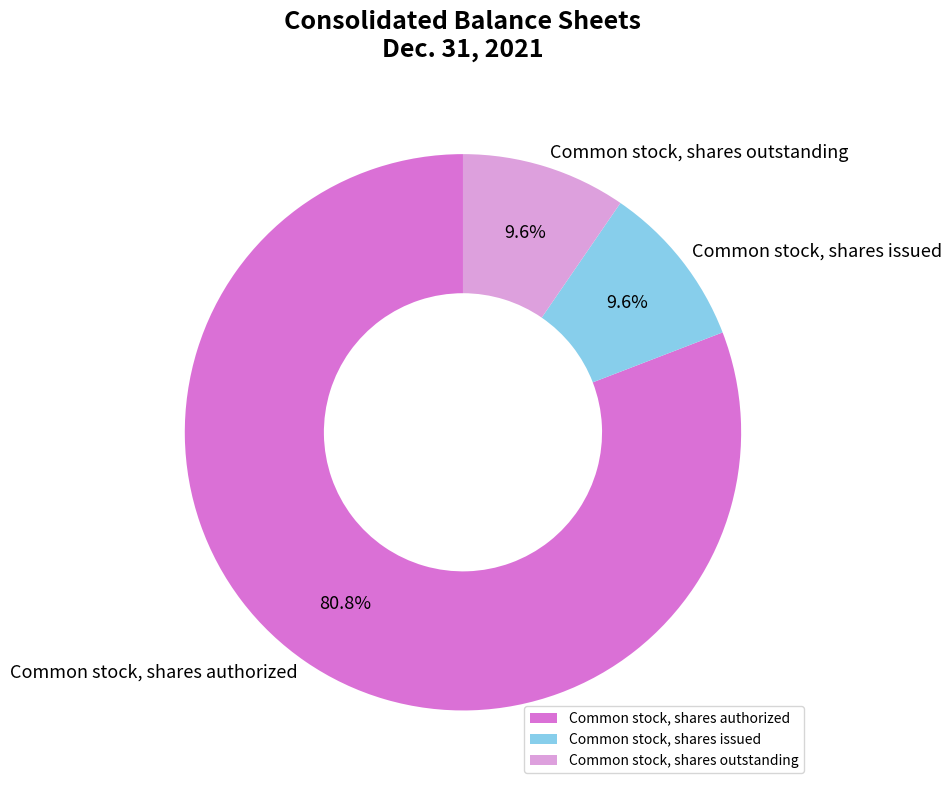

The Common stock, shares authorized slice represents 93% of the pie. True or false?

False